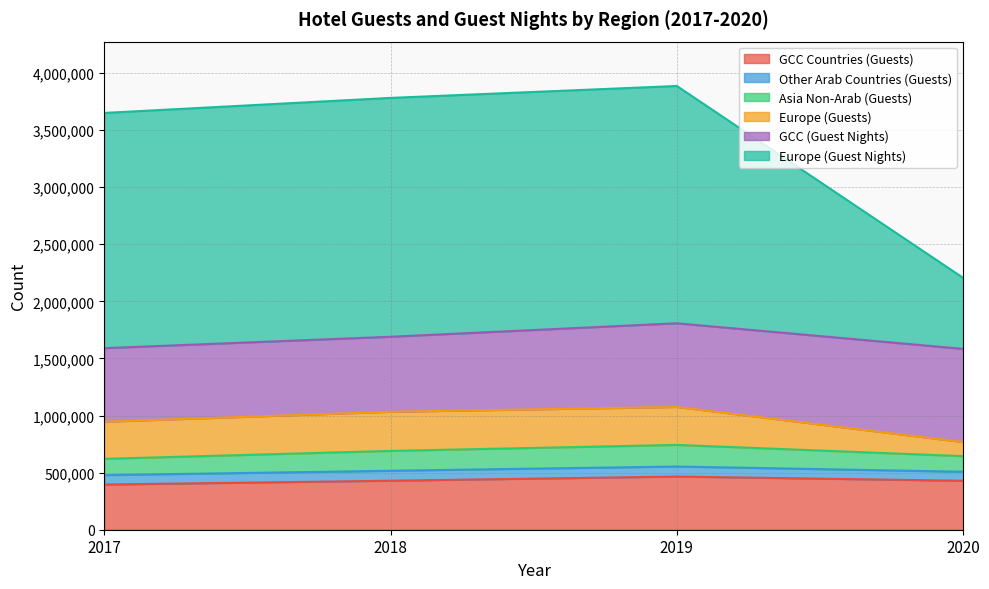

Which series has the widest spread of values?

Europe (Guest Nights)